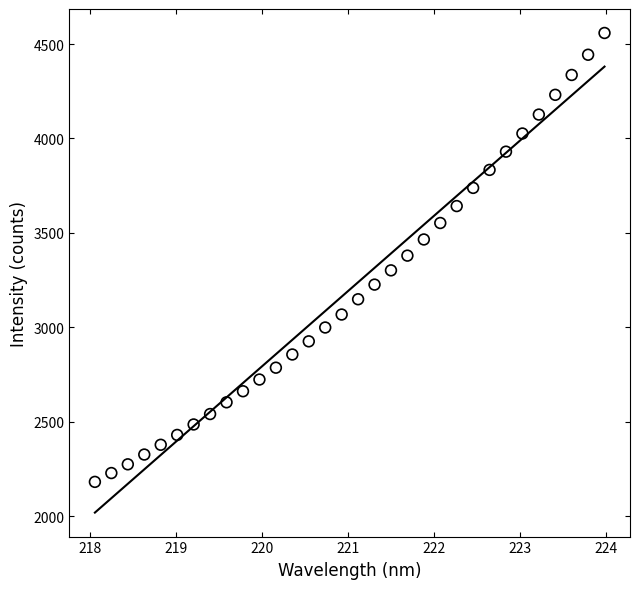

What is the range of X values (max minus min)?

5.9